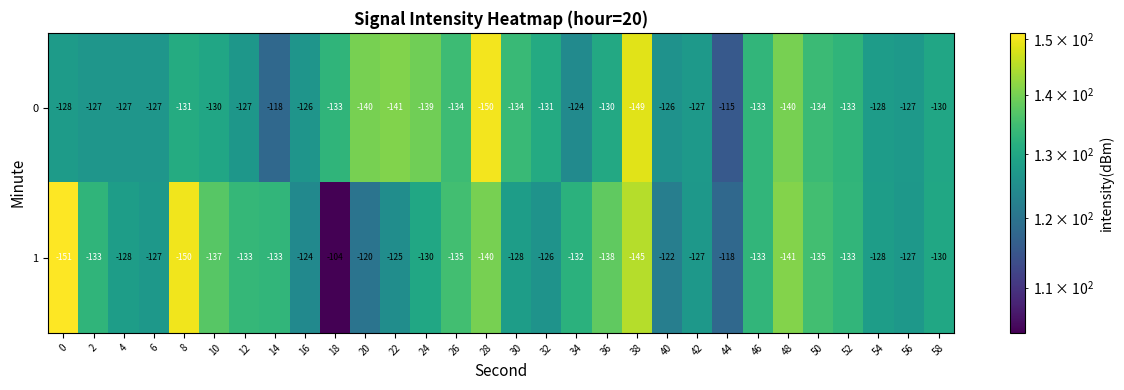

Count the number of data series in this chart.

2